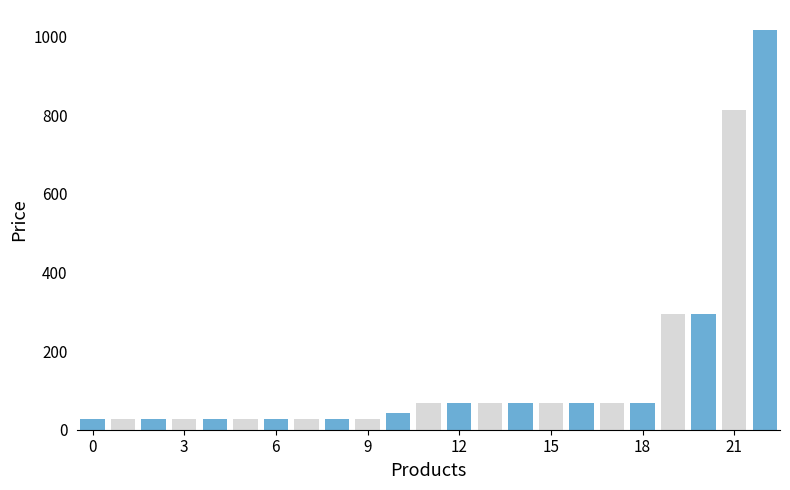

What is the average value?

143.3